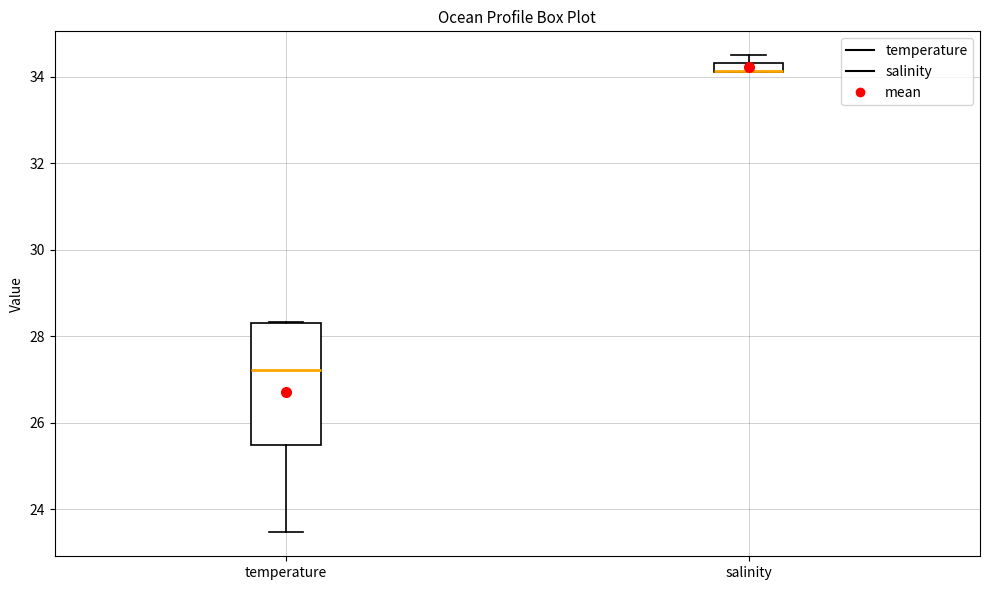

Comparing the boxes themselves (not the whiskers), which one is the tallest?

temperature